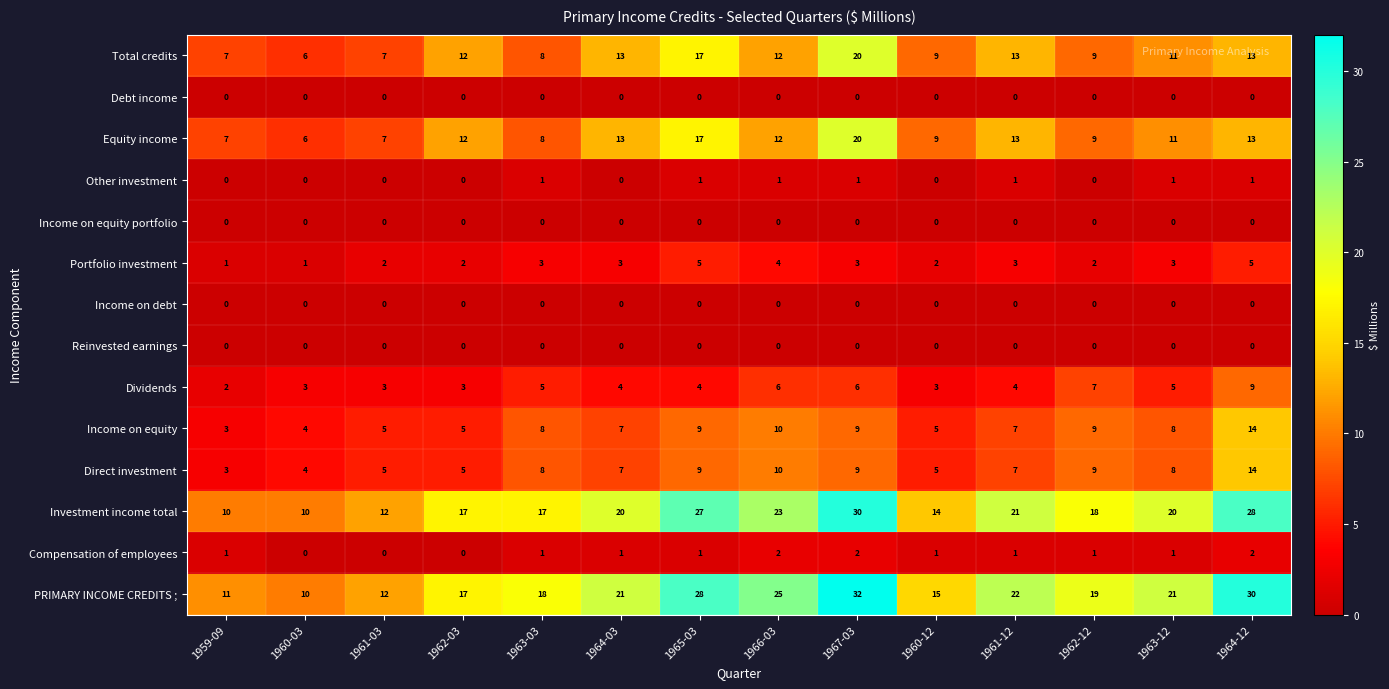

The Income on equity series shows 5 at 1960-12. True or false?

True